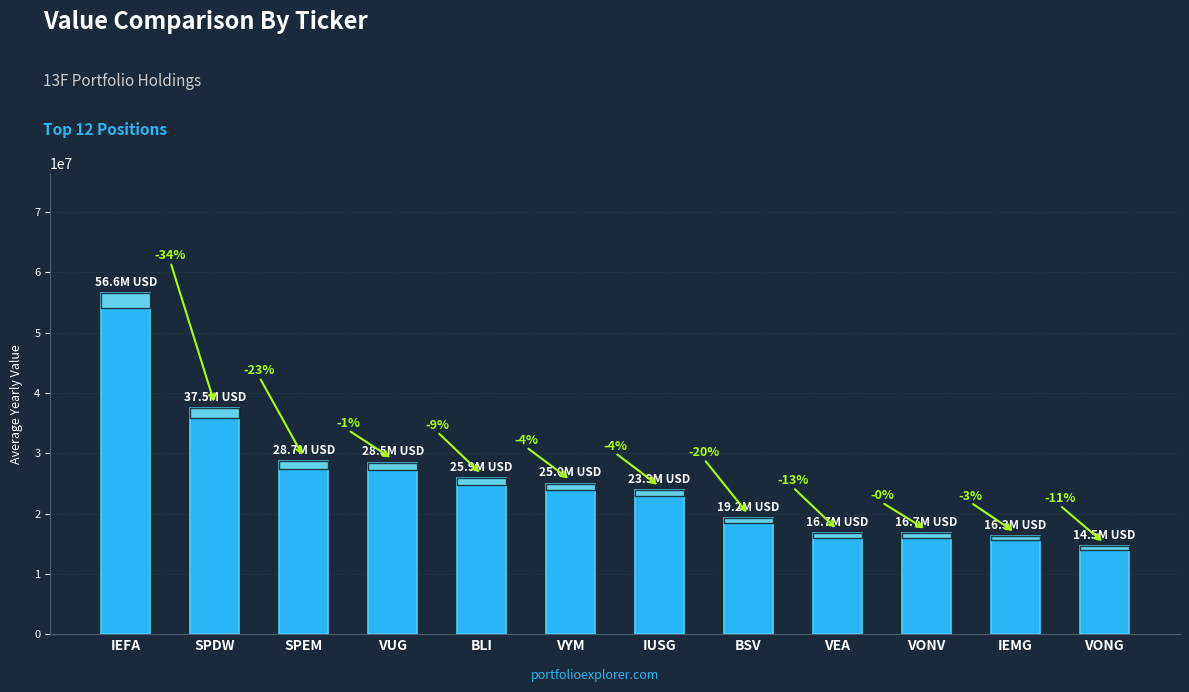

List the labels in order of value, smallest first.

VONG, IEMG, VONV, VEA, BSV, IUSG, VYM, BLI, VUG, SPEM, SPDW, IEFA